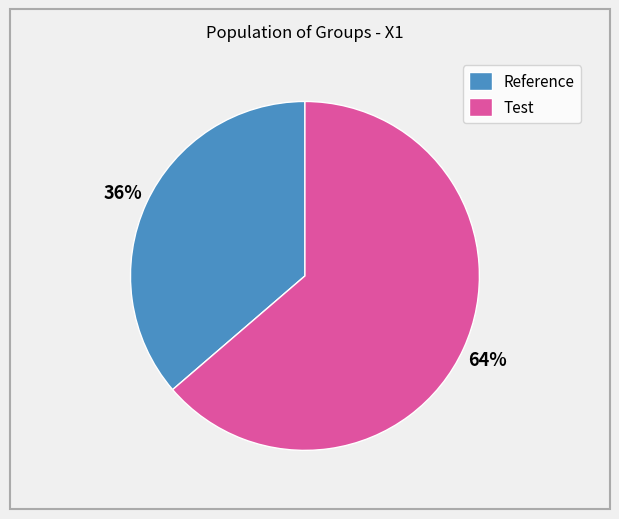

Is it true that Test is 64% of the pie?

True